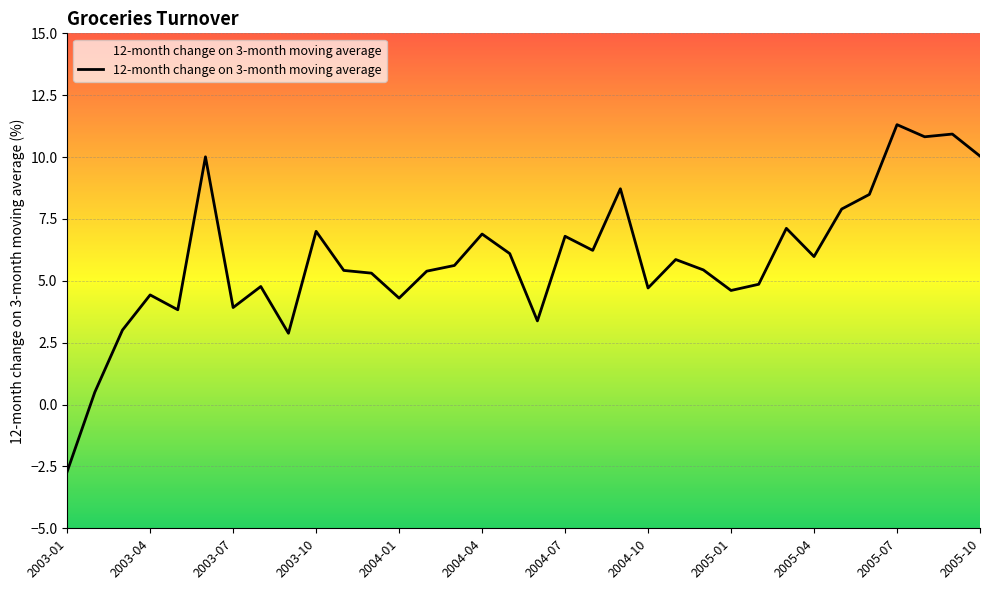

What is the minimum value shown in the chart?

-2.7